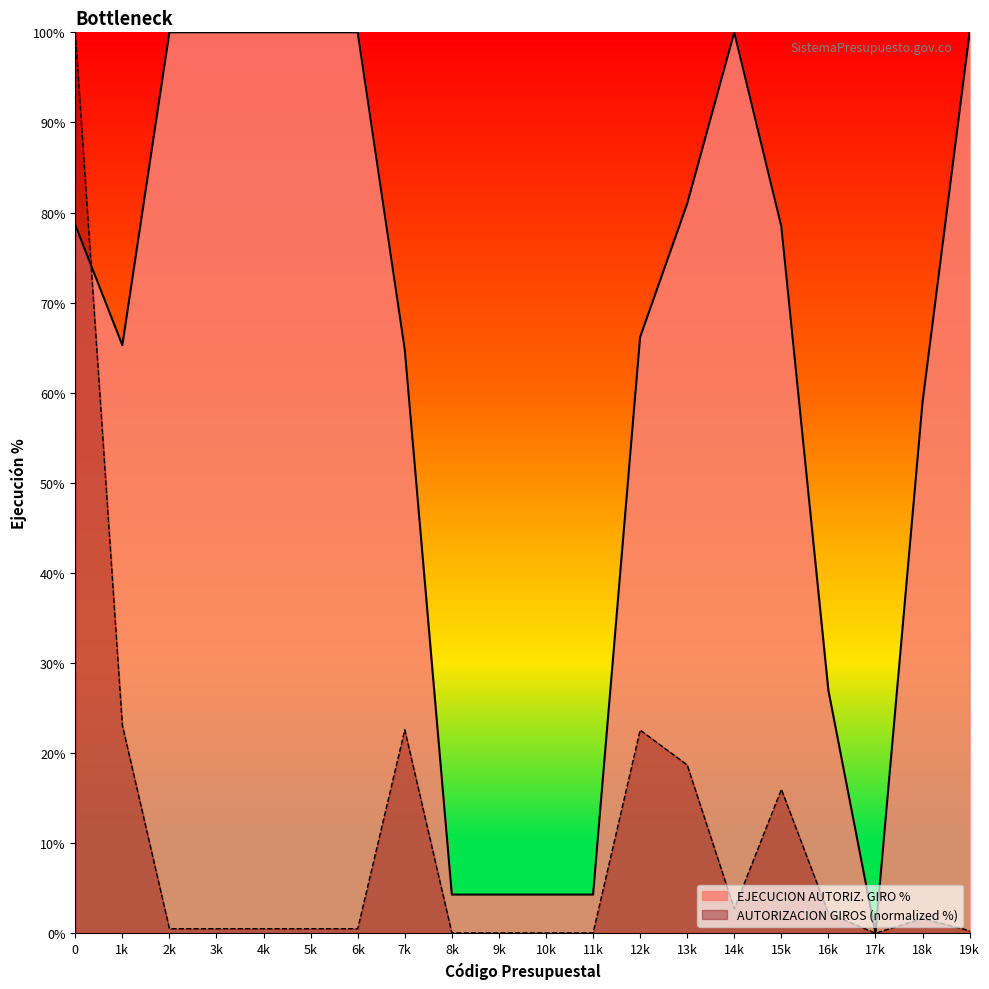

Is it true that AUTORIZACION GIROS (normalized %) equals 0.0 at 11k?

True